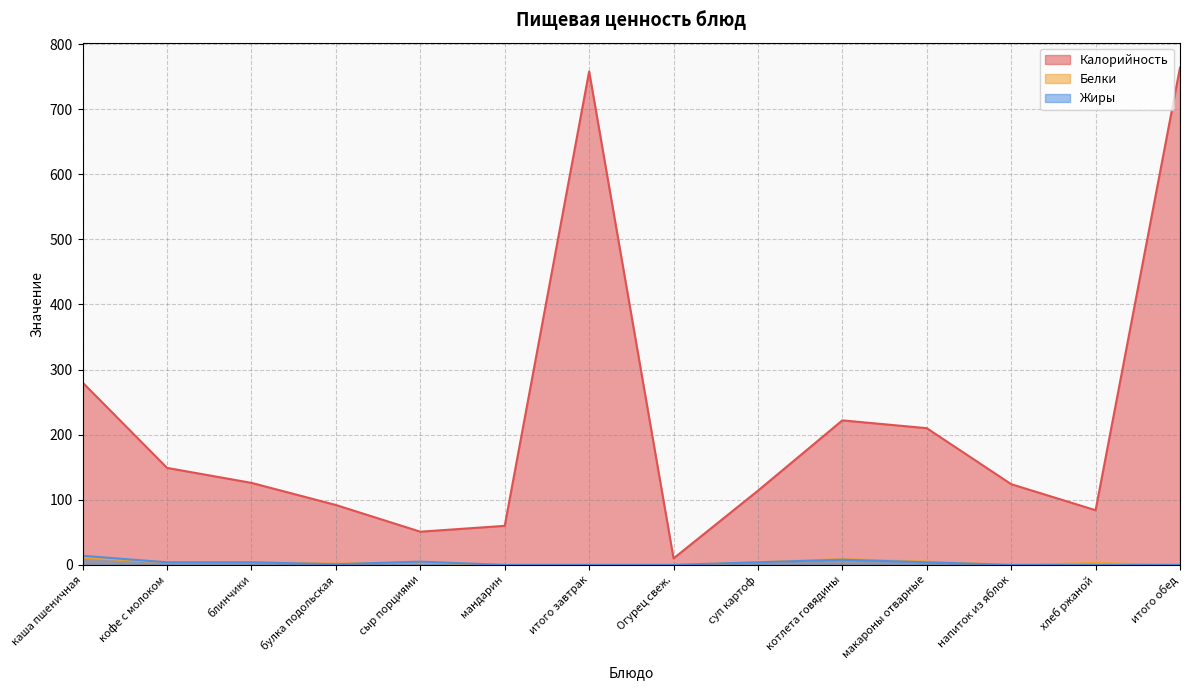

After their last crossing, which series has the higher values: Белки or Жиры?

Жиры